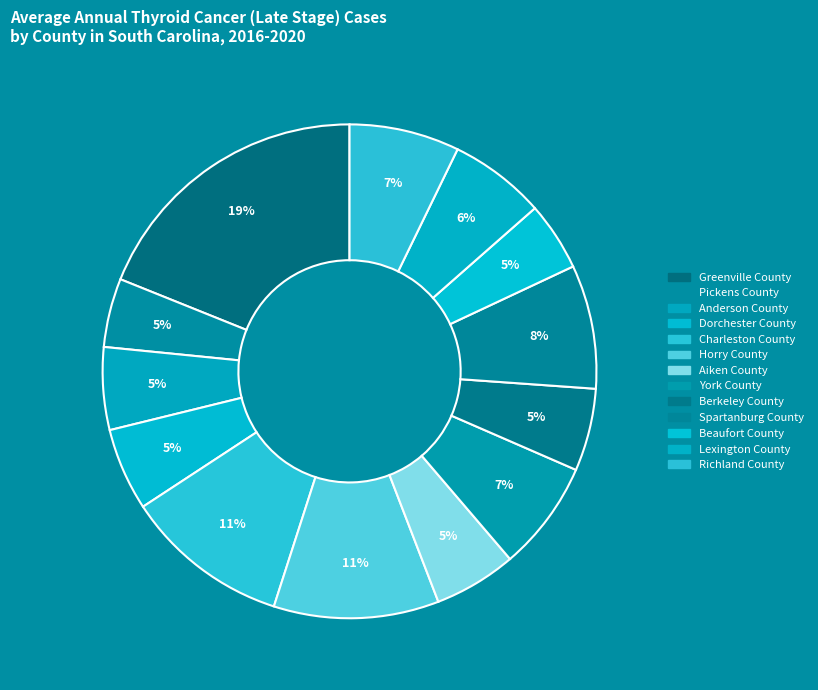

How many slices are in this pie chart?

13